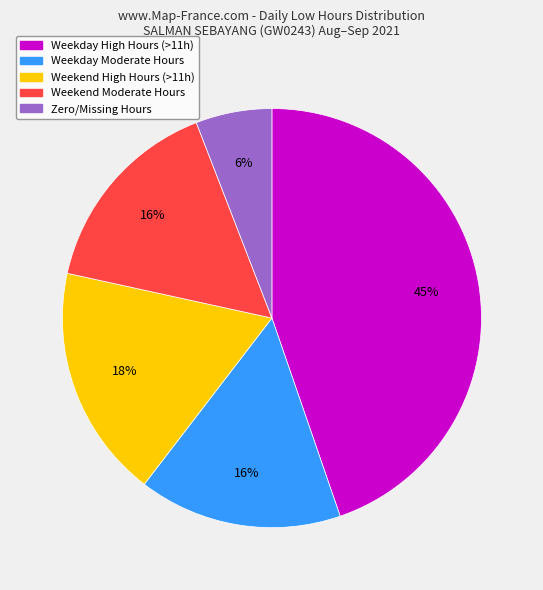

To the nearest percent, what is the difference between the largest and smallest slice percentages?

39%